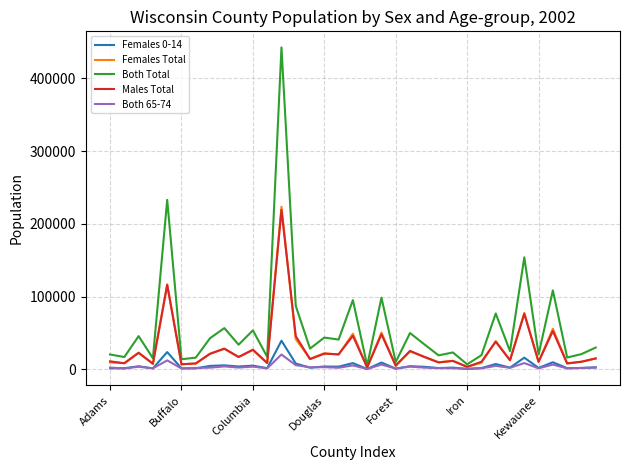

What is the highest value of the Both Total series?

442410